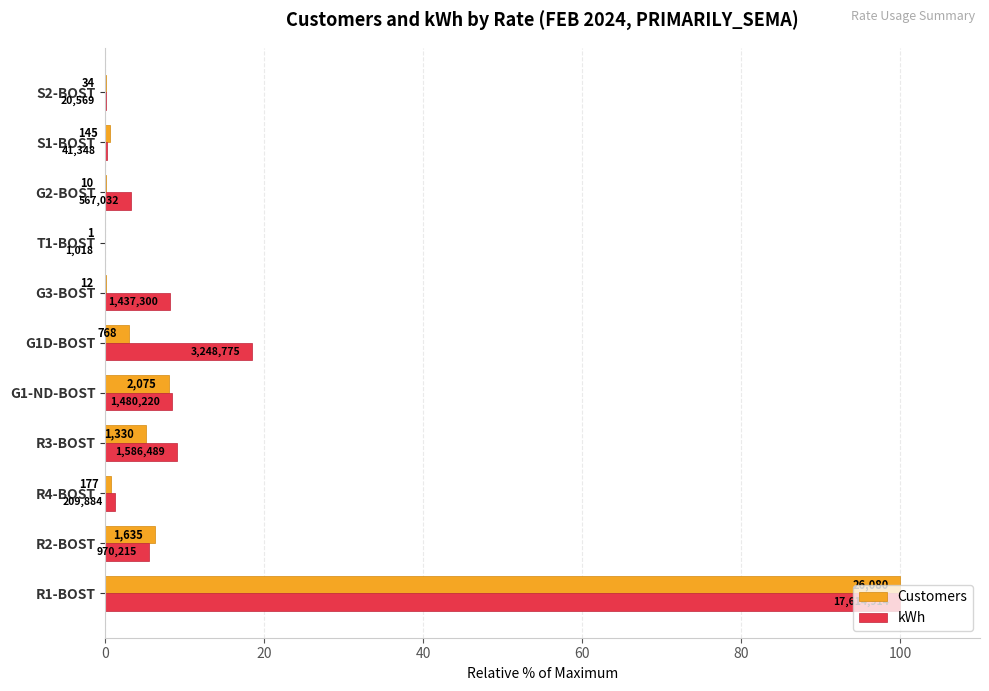

What are all the series names shown in the legend?

Customers, kWh